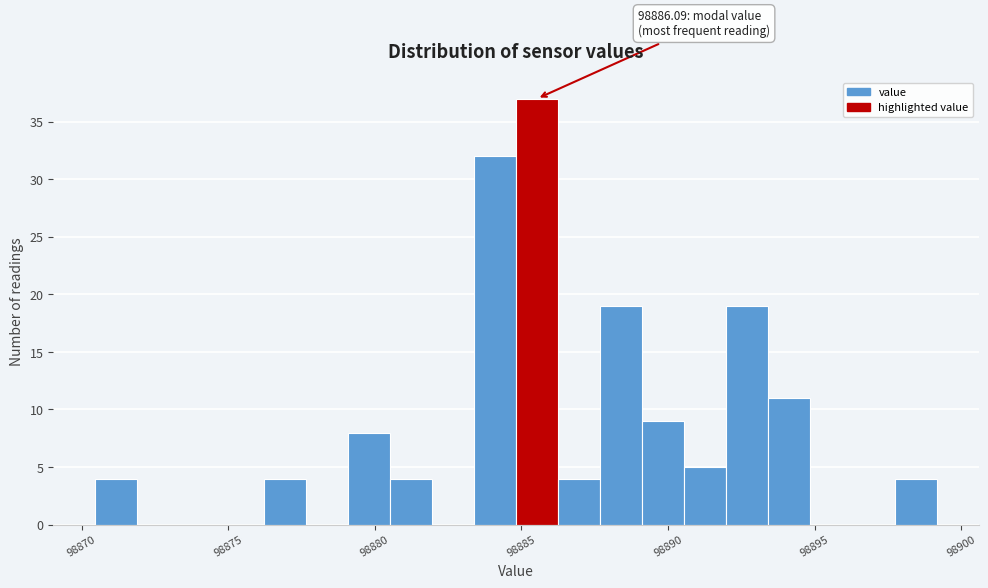

Around what value on the x-axis is the tallest bar? Give the approximate position of its centre, as read against the axis.

98885.5